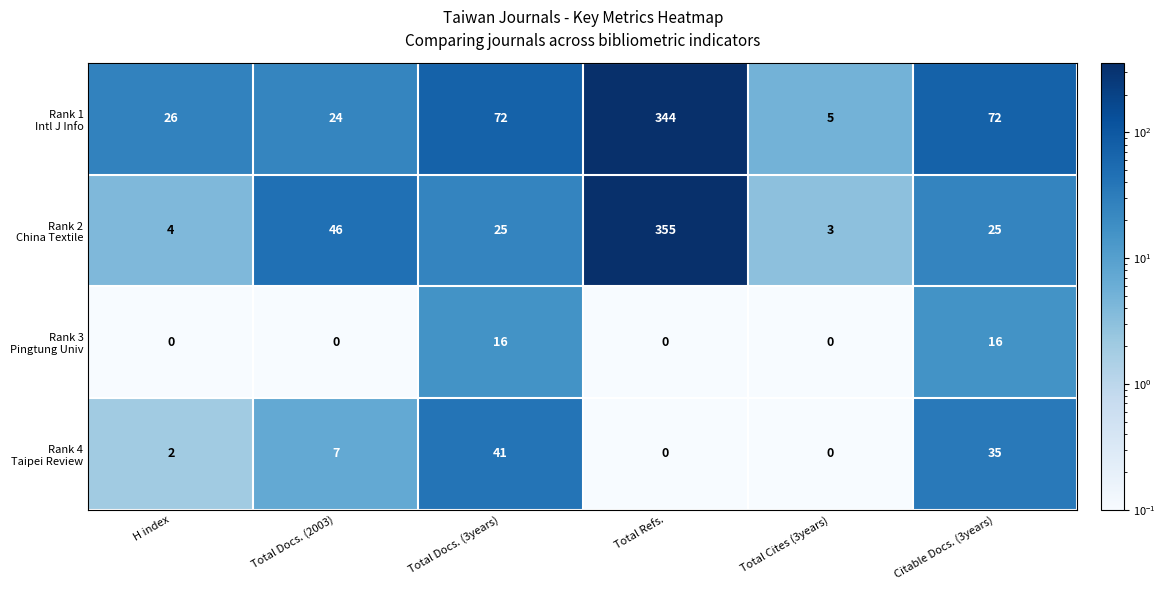

What is the spread (max minus min) of values at Total Docs. (3years)?

56